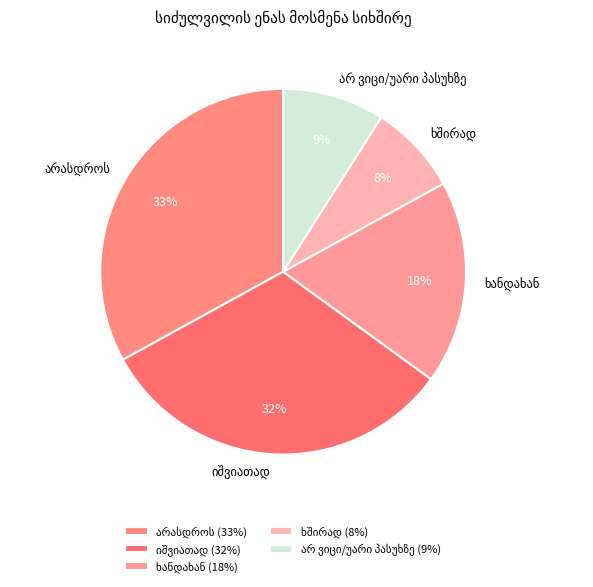

Rank the categories by value from lowest to highest.

ხშირად, არ ვიცი/უარი პასუხზე, ხანდახან, იშვიათად, არასდროს